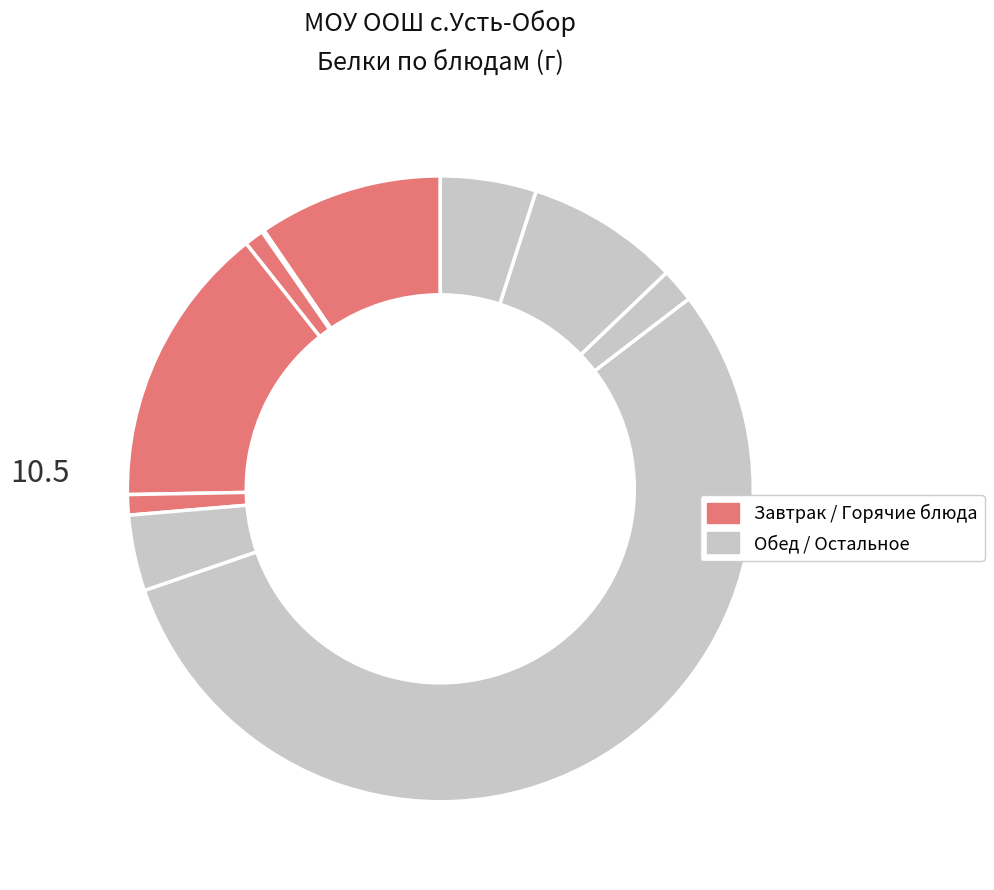

How many slices are in this pie chart?

10